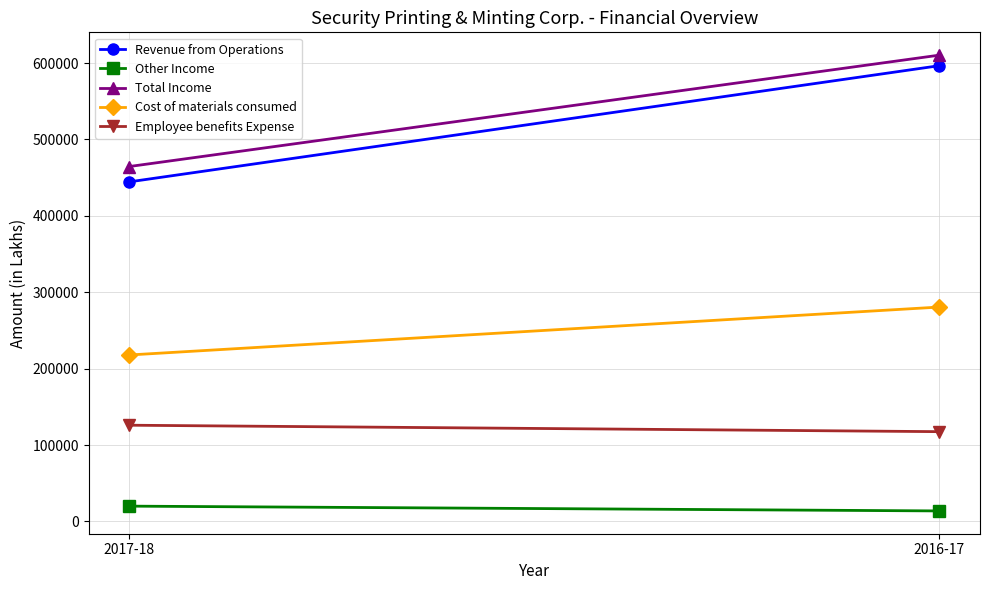

What is the sum of the Other Income values at 2017-18 and 2016-17?

33860